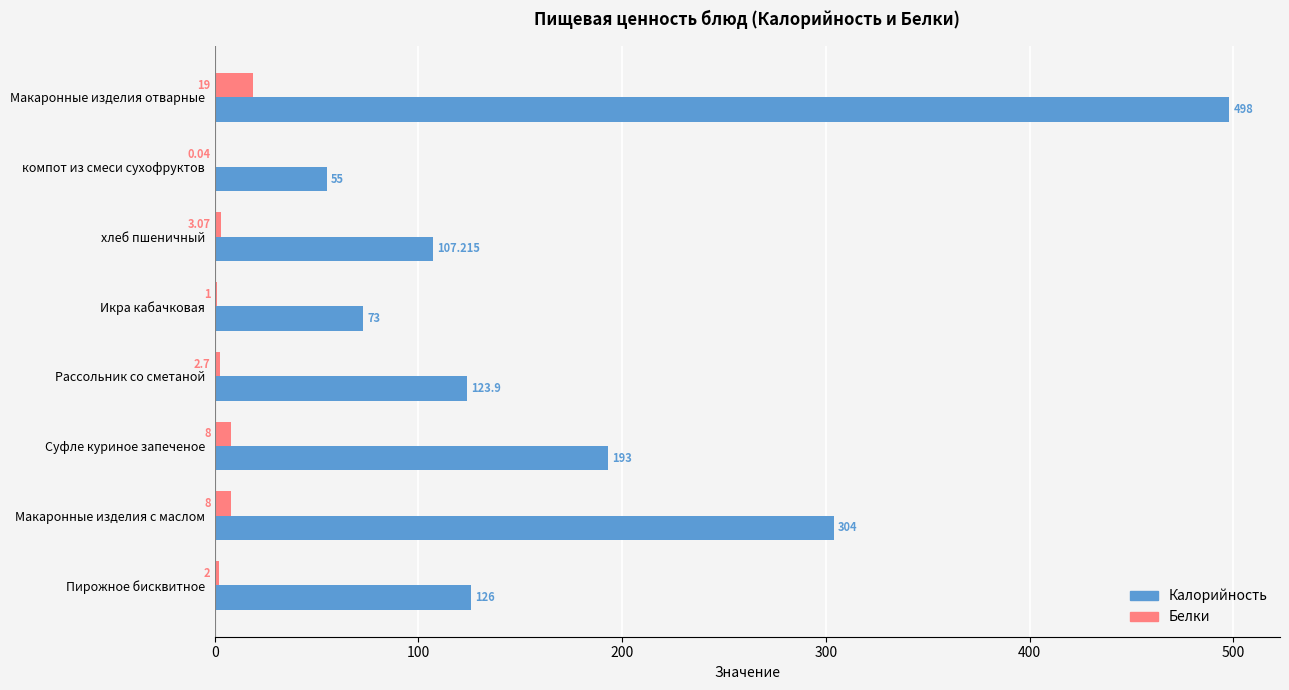

Which series changed the most between компот из смеси сухофруктов and Суфле куриное запеченое?

Калорийность